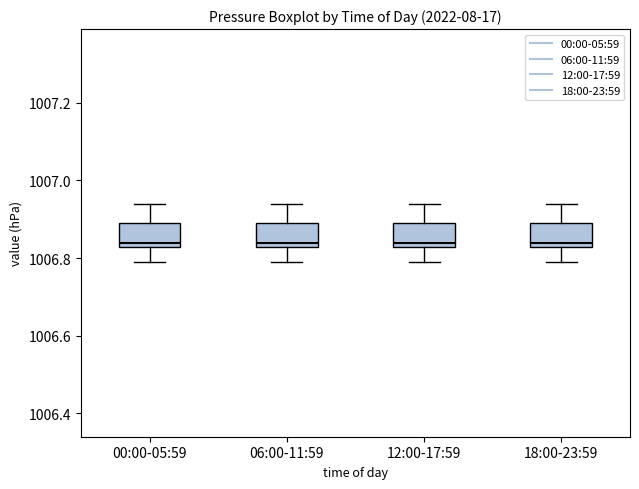

Reading left to right, read every box against the y-axis: the position of its median line, the range the box covers, and the ends of its whiskers. The values are not printed on the chart, so give them approximately, as read against the axis.

00:00-05:59: median 1006.84, box 1006.82 to 1006.90, whiskers 1006.80 to 1006.94
06:00-11:59: median 1006.84, box 1006.82 to 1006.90, whiskers 1006.80 to 1006.94
12:00-17:59: median 1006.84, box 1006.82 to 1006.90, whiskers 1006.80 to 1006.94
18:00-23:59: median 1006.84, box 1006.82 to 1006.90, whiskers 1006.80 to 1006.94